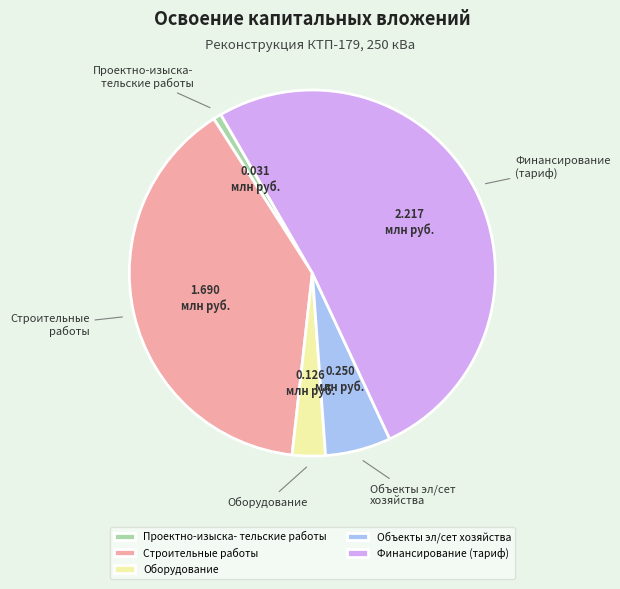

Which has a higher value, Финансирование (тариф) or Строительные работы?

Финансирование (тариф)